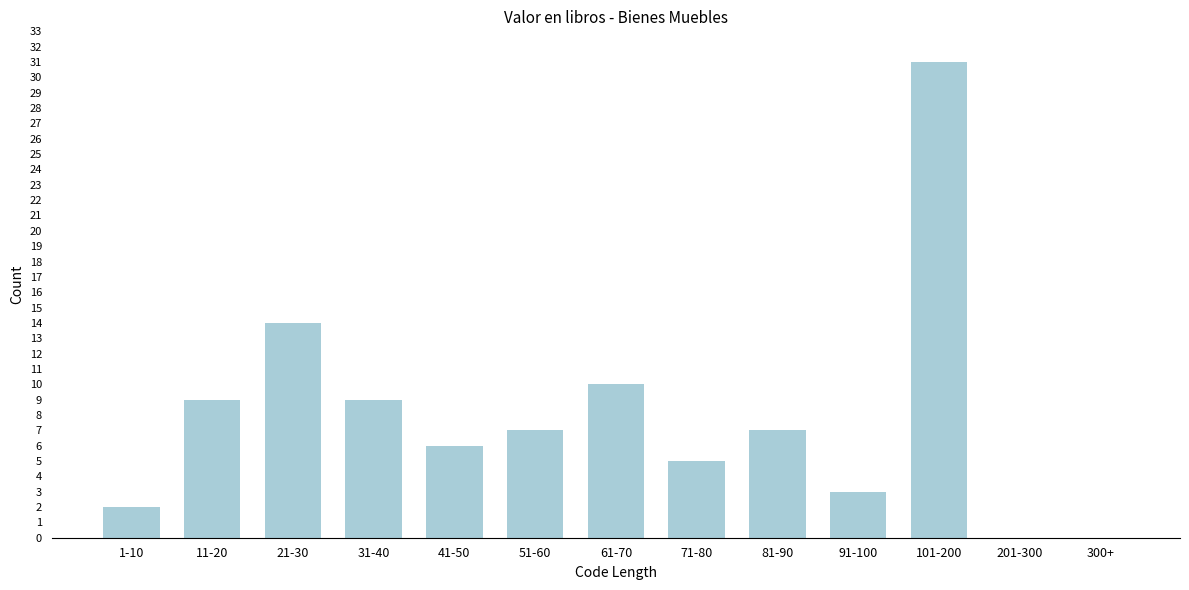

Reading left to right, extract all data points from this chart.

1-10=2	11-20=9	21-30=14	31-40=9	41-50=6	51-60=7	61-70=10	71-80=5	81-90=7	91-100=3	101-200=31	201-300=0	300+=0